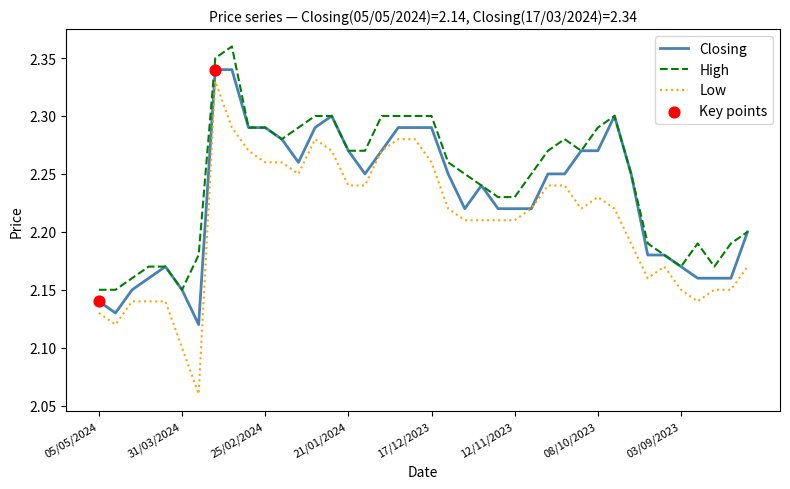

True or false: High and Low cross at least once.

False